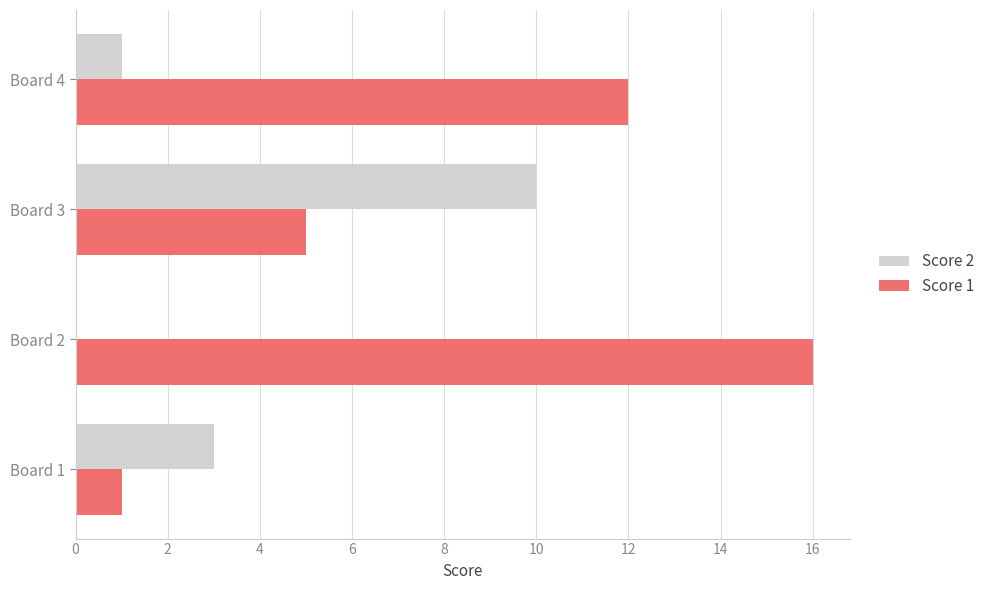

Is the value of Score 1 at Board 1 greater than the value of Score 2 at Board 3?

No